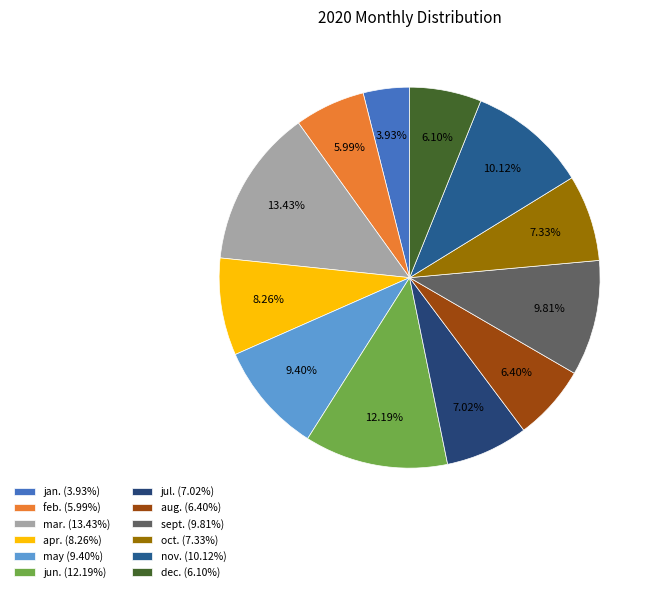

How many slices are in this pie chart?

12